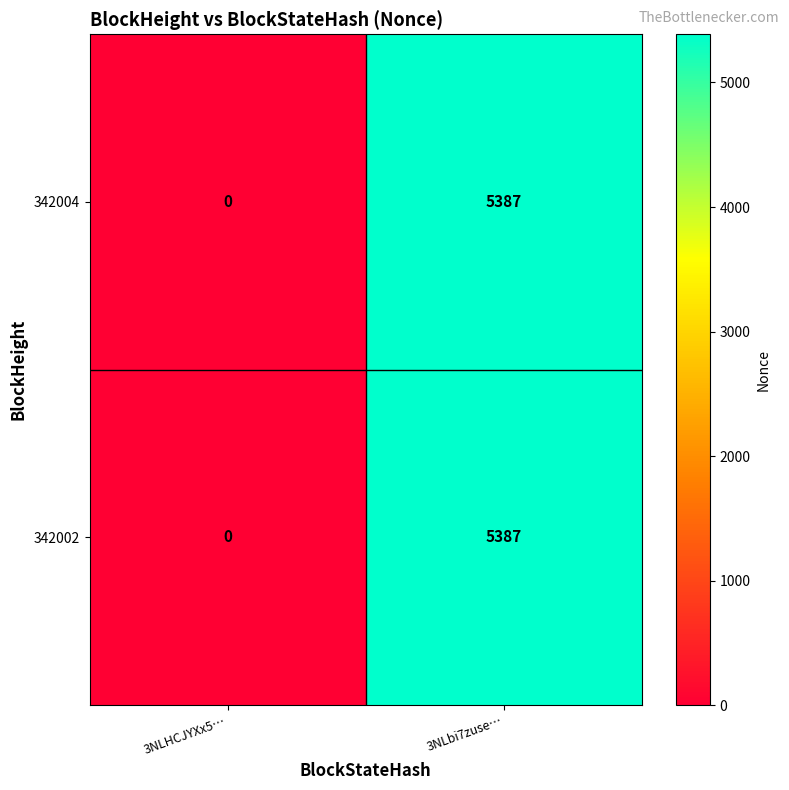

The value of 342002 at 3NLHCJYXx5… is -3724. True or false?

False